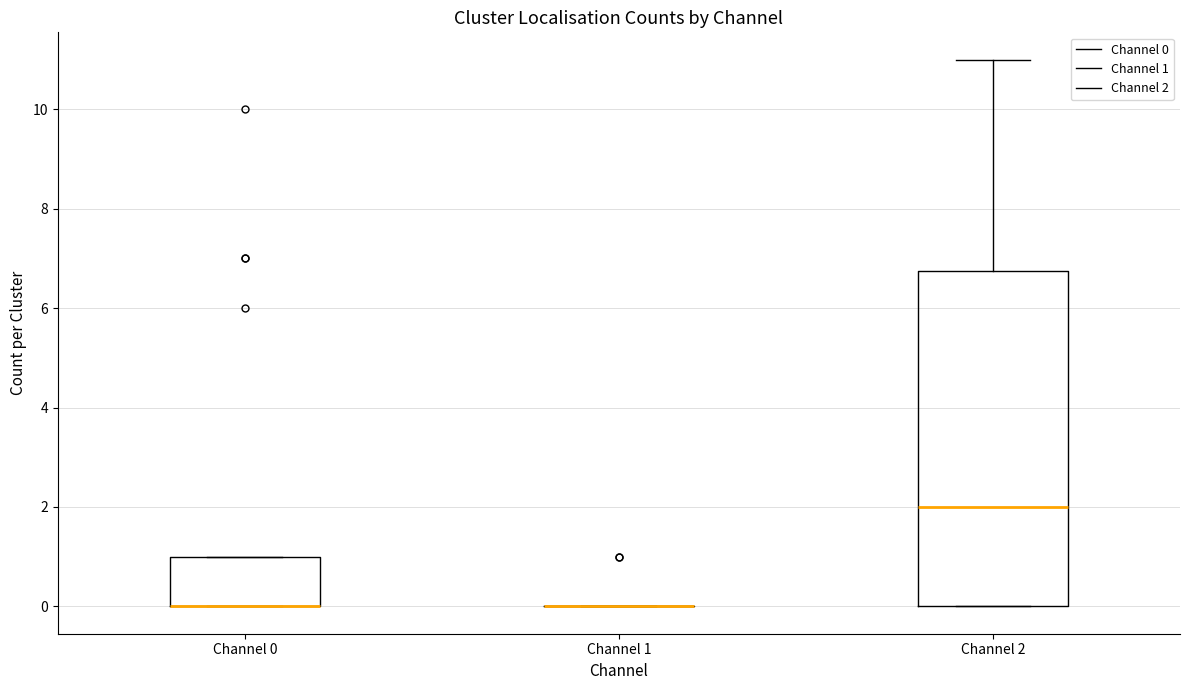

Where is the lower edge of the box for Channel 0 on the y-axis? The values are not printed on the chart, so give them approximately, as read against the axis.

0.0